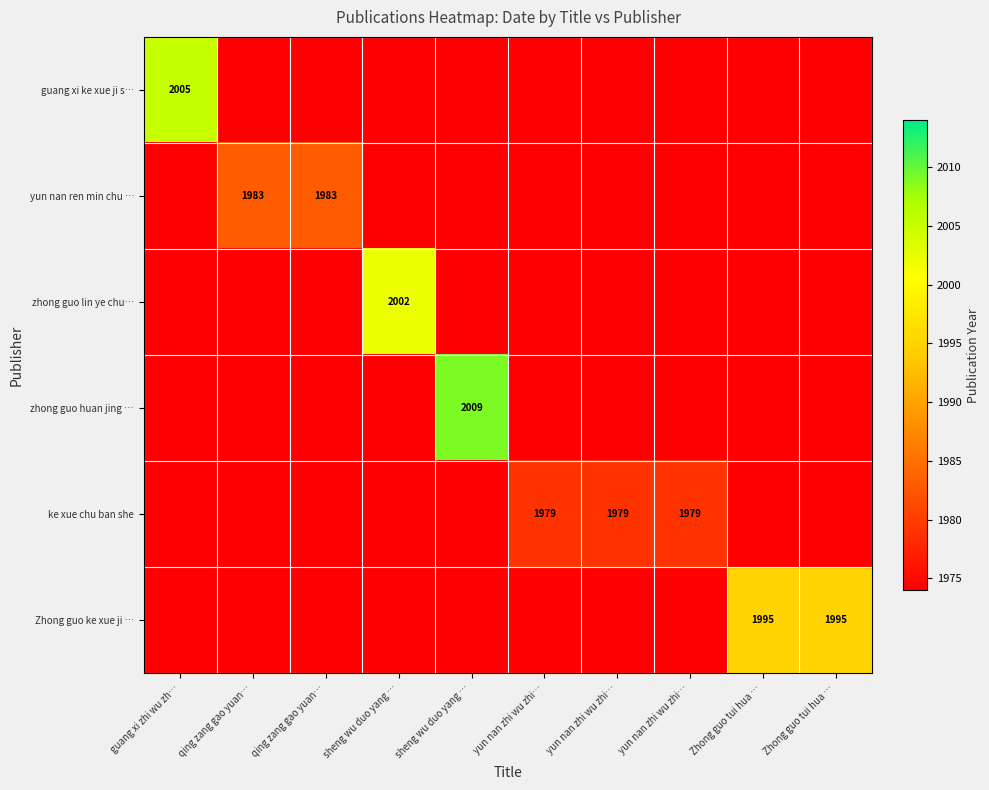

True or false: zhong guo lin ye chu… has a value of 1974 at sheng wu duo yang ….

True